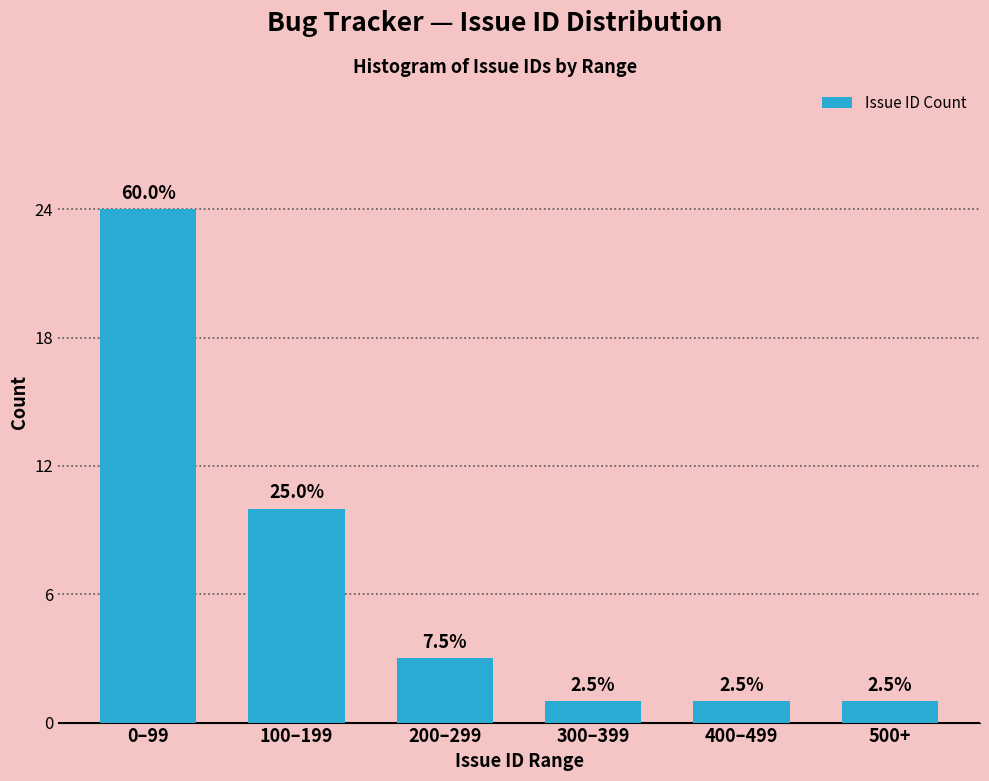

Are the bars horizontal?

No